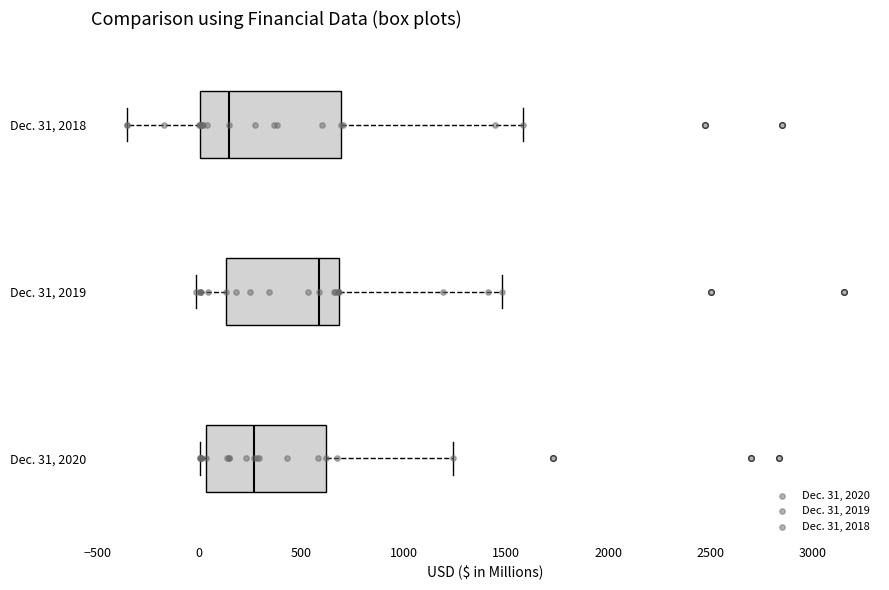

Which box is the widest, from its left edge to its right edge?

Dec. 31, 2018